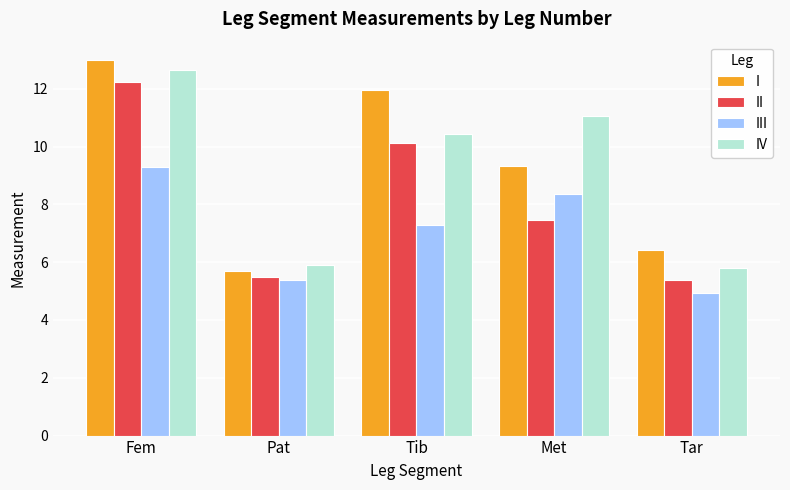

What is the total value across all series at Tar?

22.6